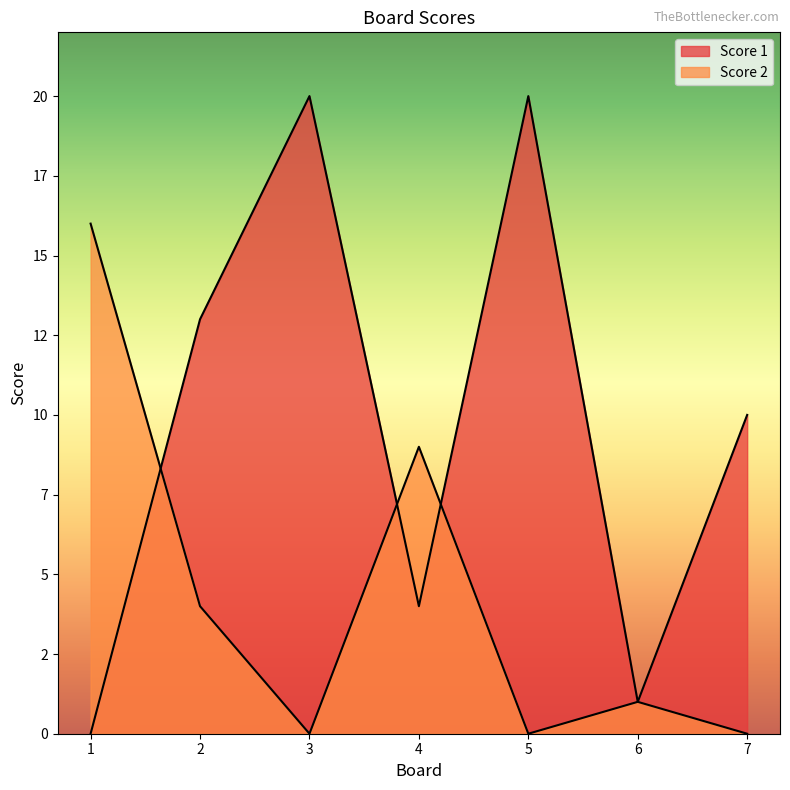

What is the maximum value shown in the chart?

20